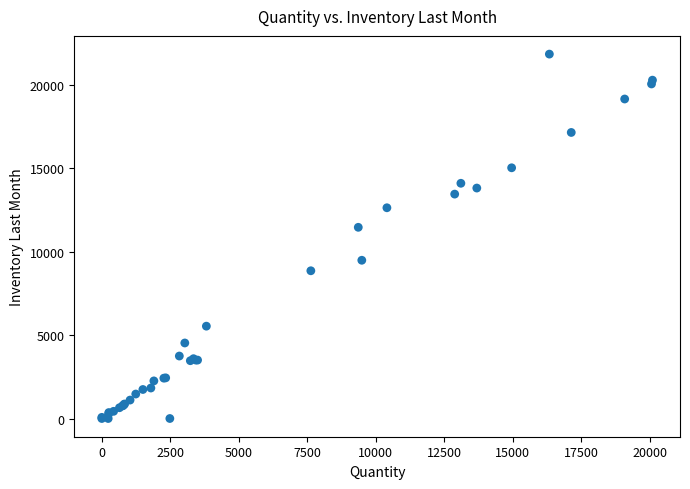

What Y value in the scatter plot is closest to 10925?

11465